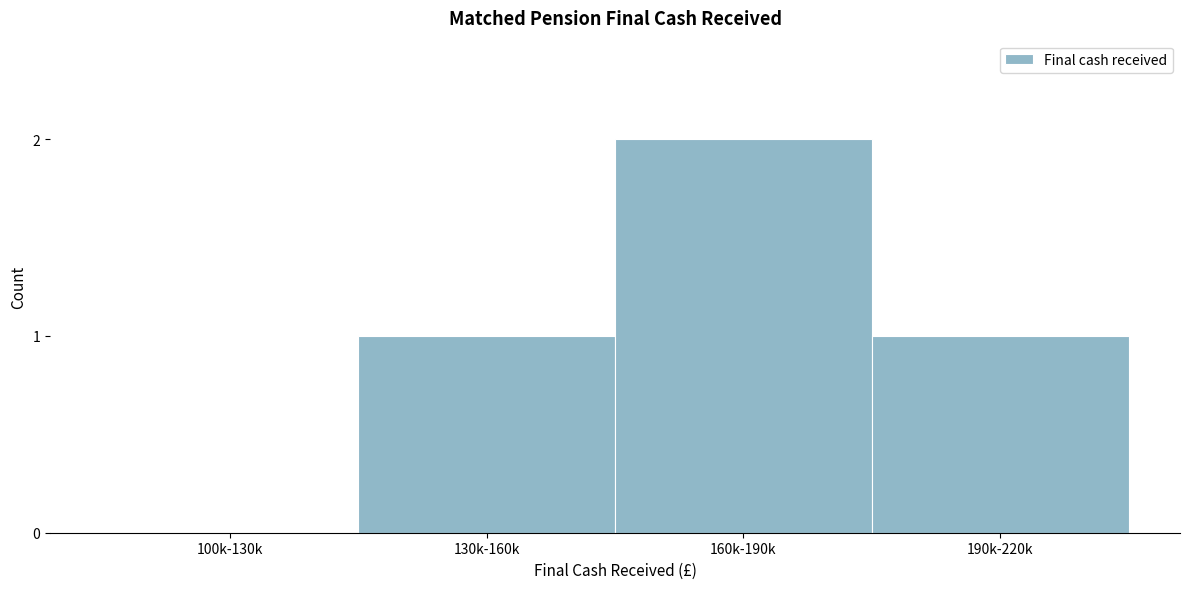

Reading right to left, list all the values displayed in this chart.

190k-220k=1	160k-190k=2	130k-160k=1	100k-130k=0